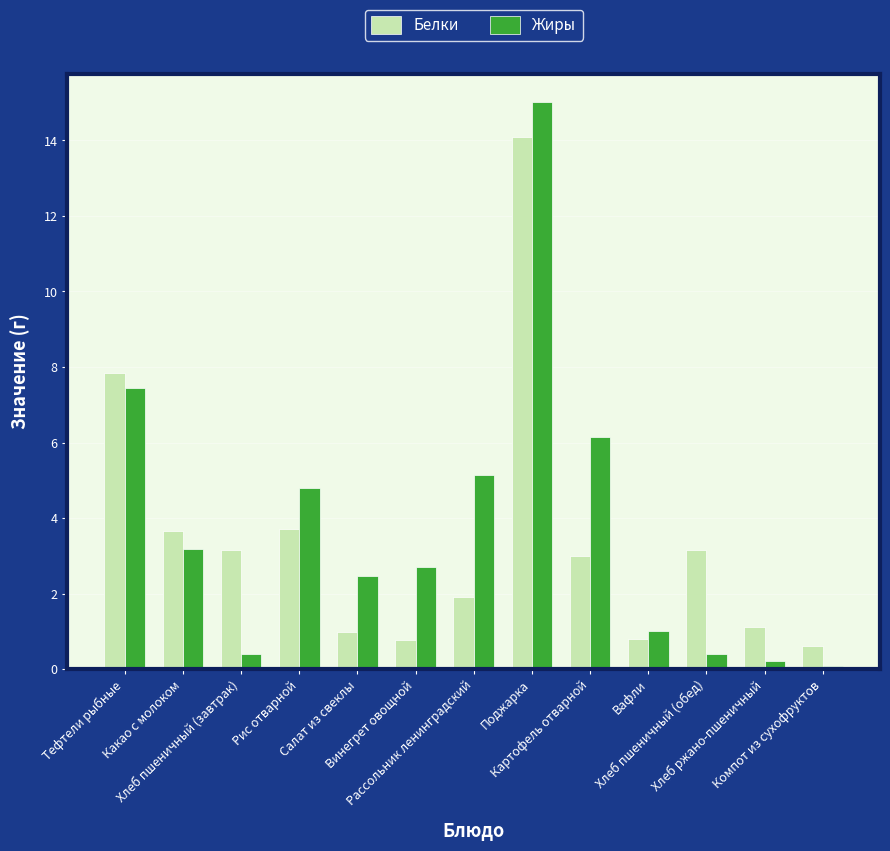

What are all the series names shown in the legend?

Белки, Жиры